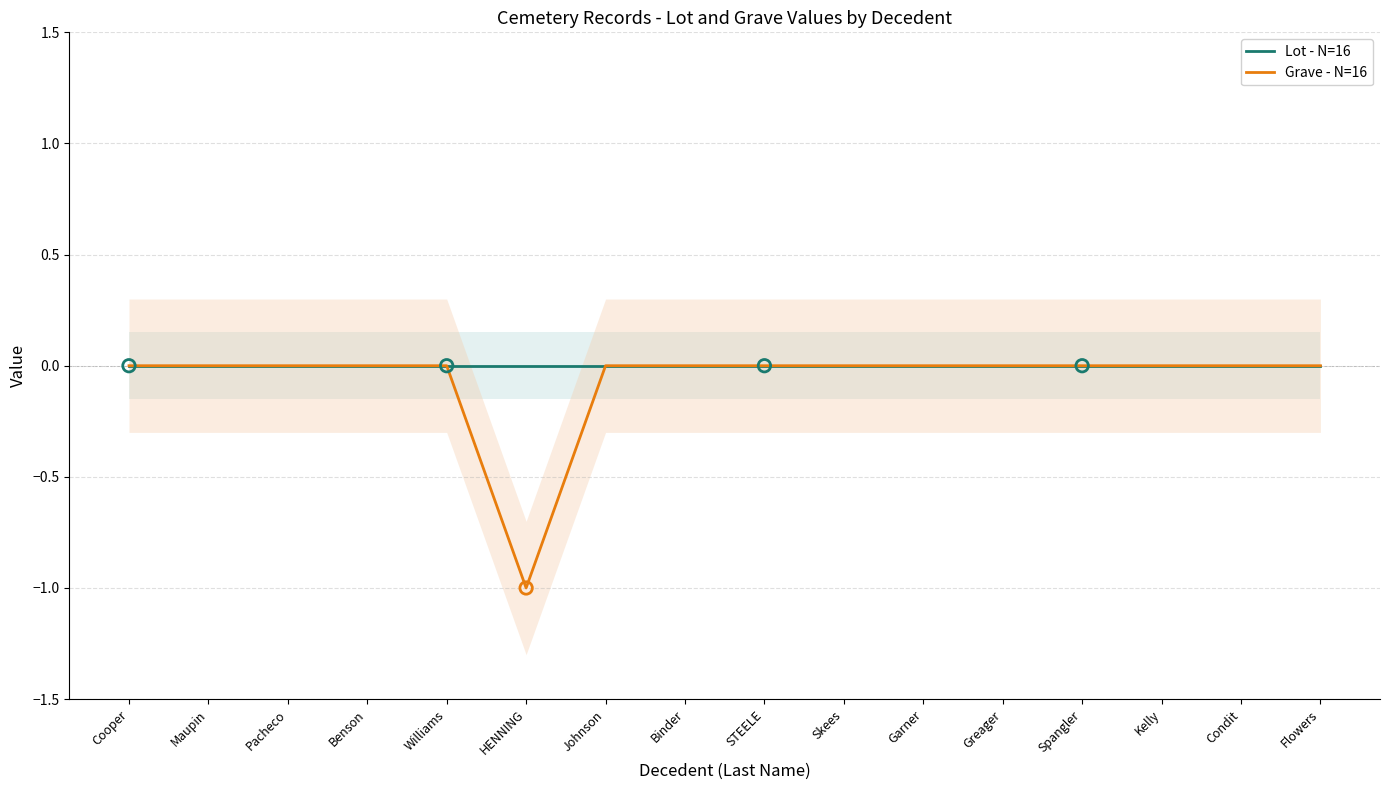

Which series reaches the maximum Y coordinate?

Lot - N=16